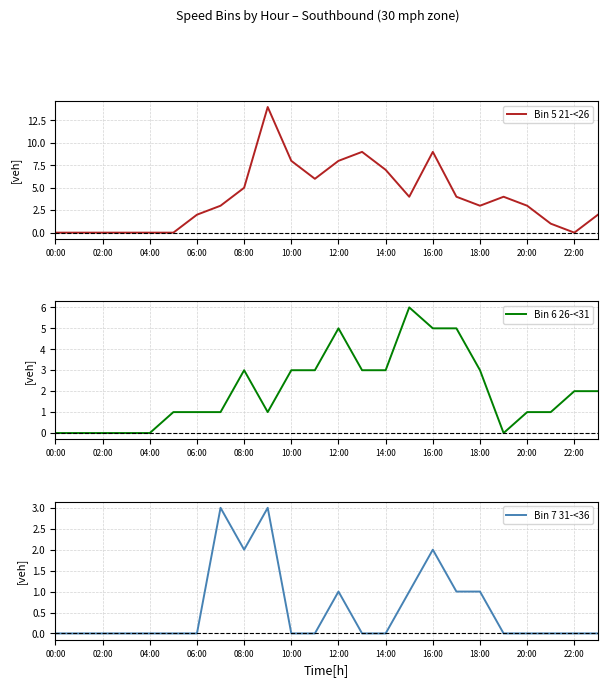

Is it true that Bin 5 21-<26 equals 2 at 06:00?

True